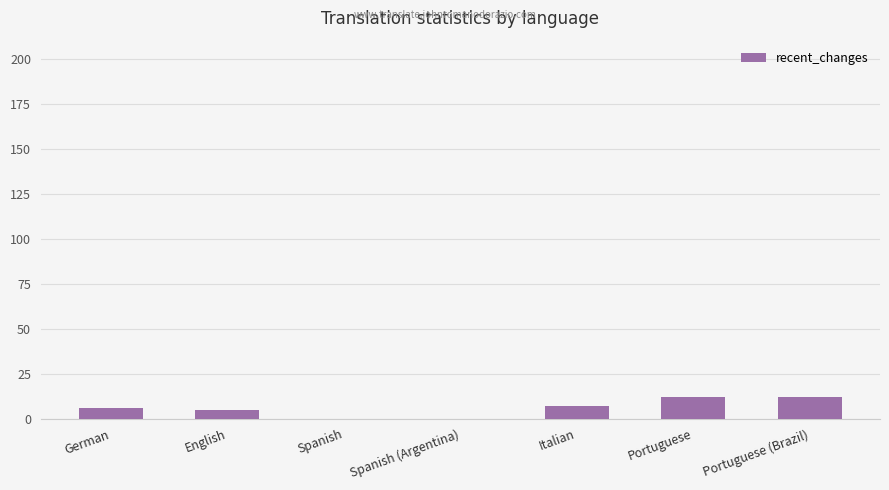

Reading left to right, transcribe all the data shown in this chart.

German=6	English=5	Spanish=0	Spanish (Argentina)=0	Italian=7	Portuguese=12	Portuguese (Brazil)=12